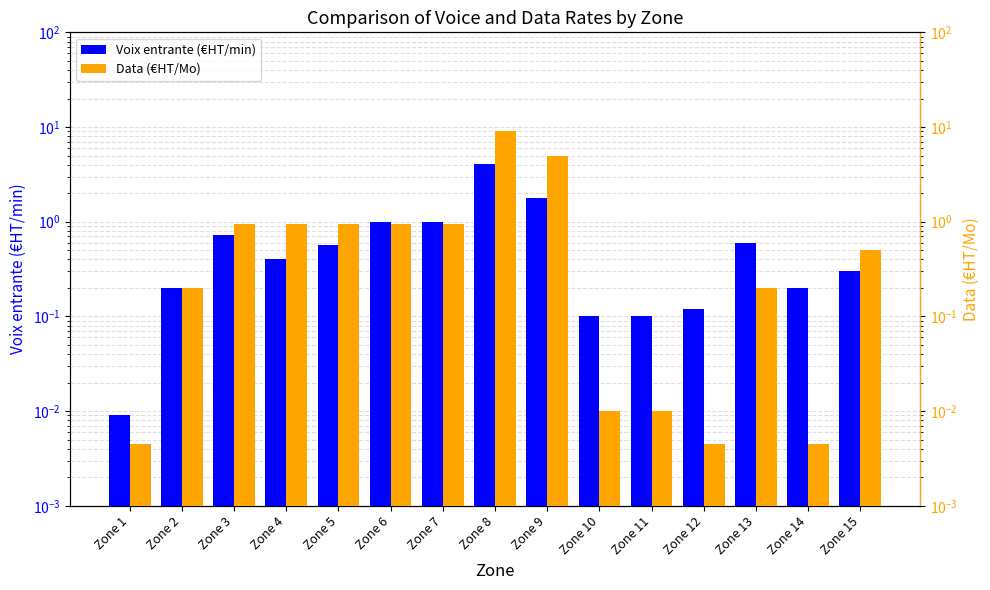

The Data (€HT/Mo) series shows 0.4 at Zone 3. True or false?

False